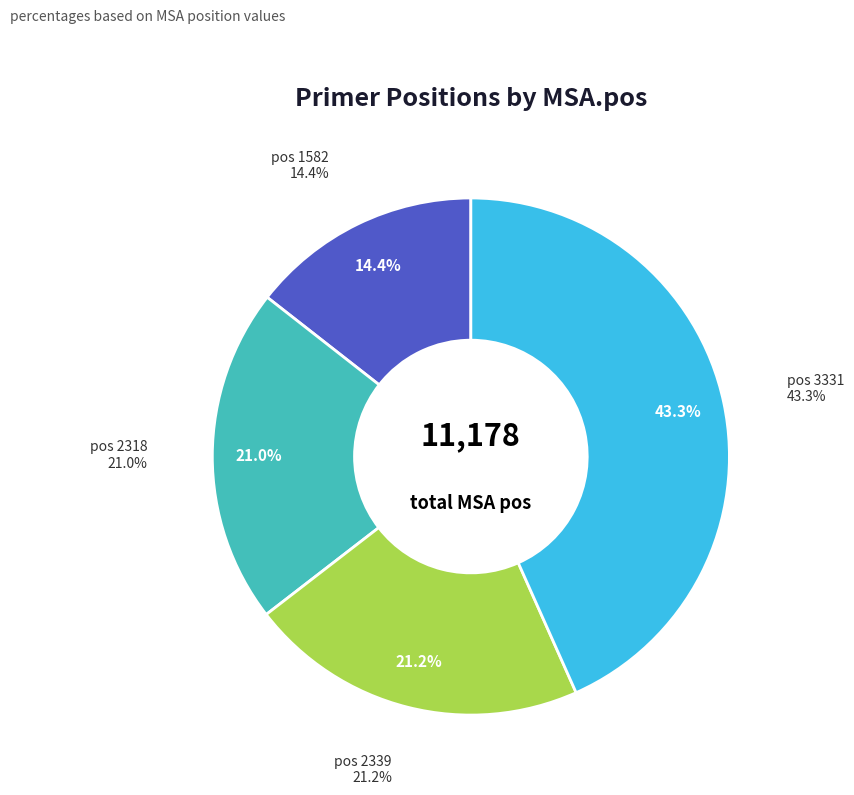

Which slice is the smallest?

1582